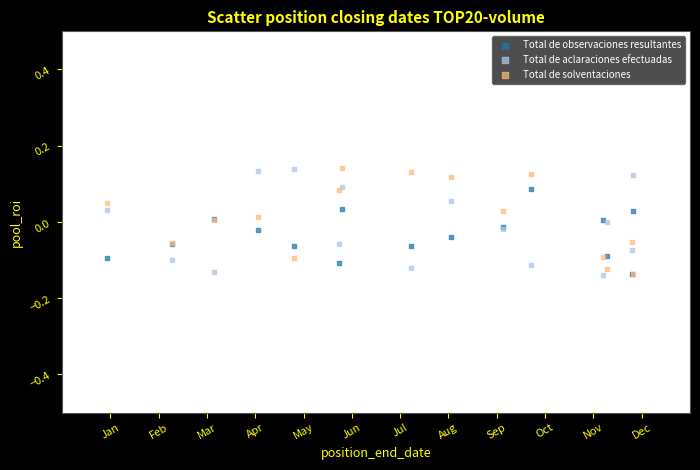

What are all the series names shown in the legend?

Total de observaciones resultantes, Total de aclaraciones efectuadas, Total de solventaciones